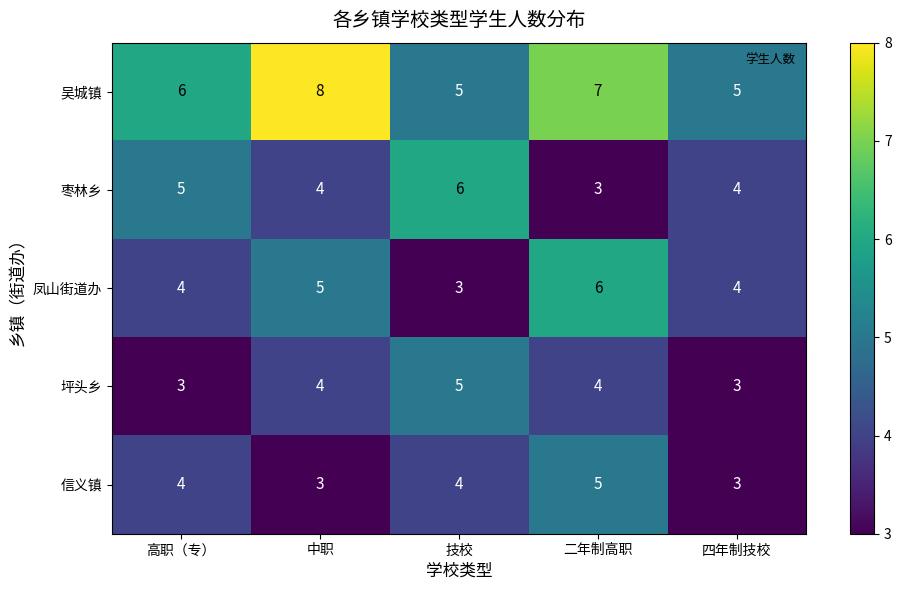

Where does the 枣林乡 series first go above 4?

高职（专）